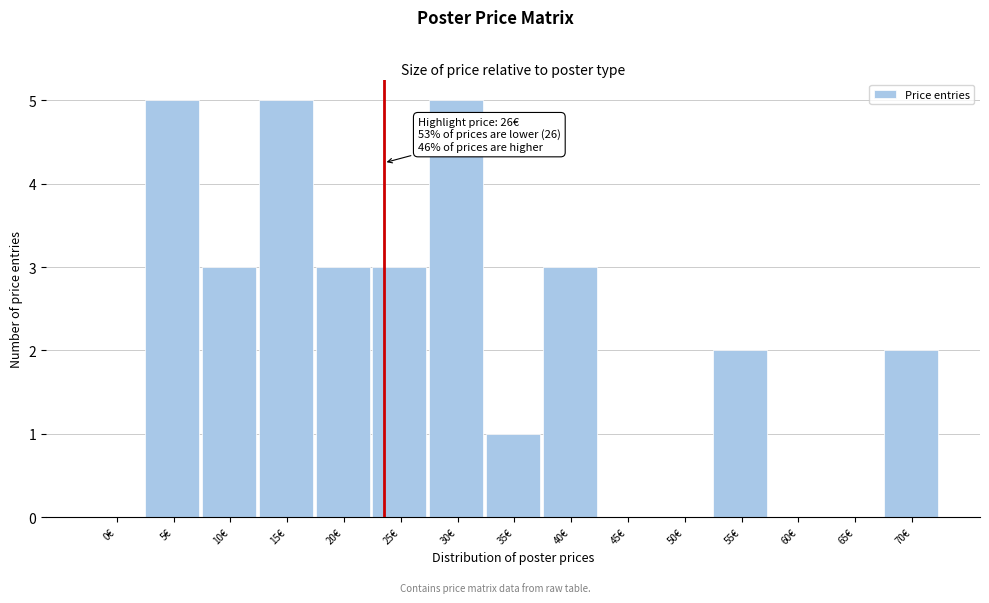

Reading left to right, what are all the values shown in this chart?

0€=0	5€=5	10€=3	15€=5	20€=3	25€=3	30€=5	35€=1	40€=3	45€=0	50€=0	55€=2	60€=0	65€=0	70€=2